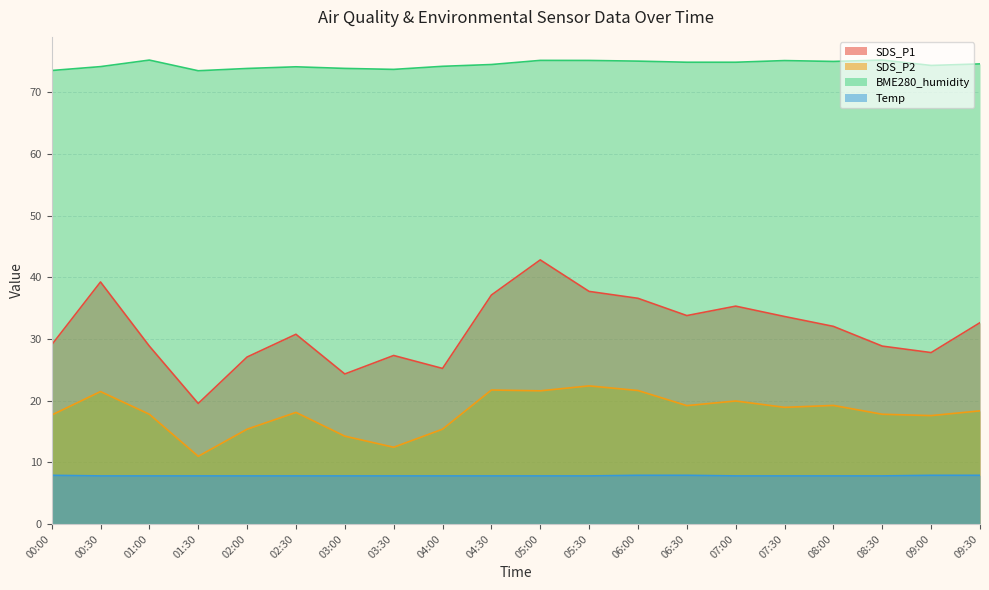

What is the difference between the highest and lowest values at 09:00?

66.5